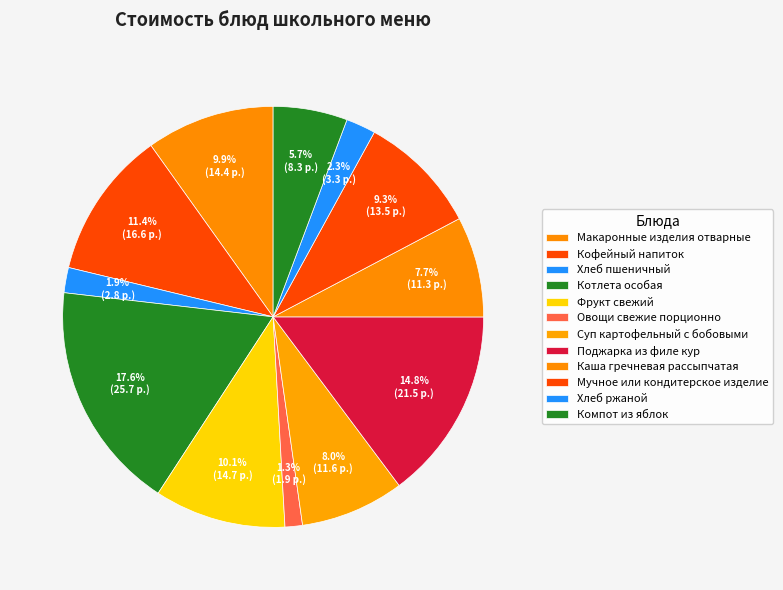

Does any single category account for the majority?

No